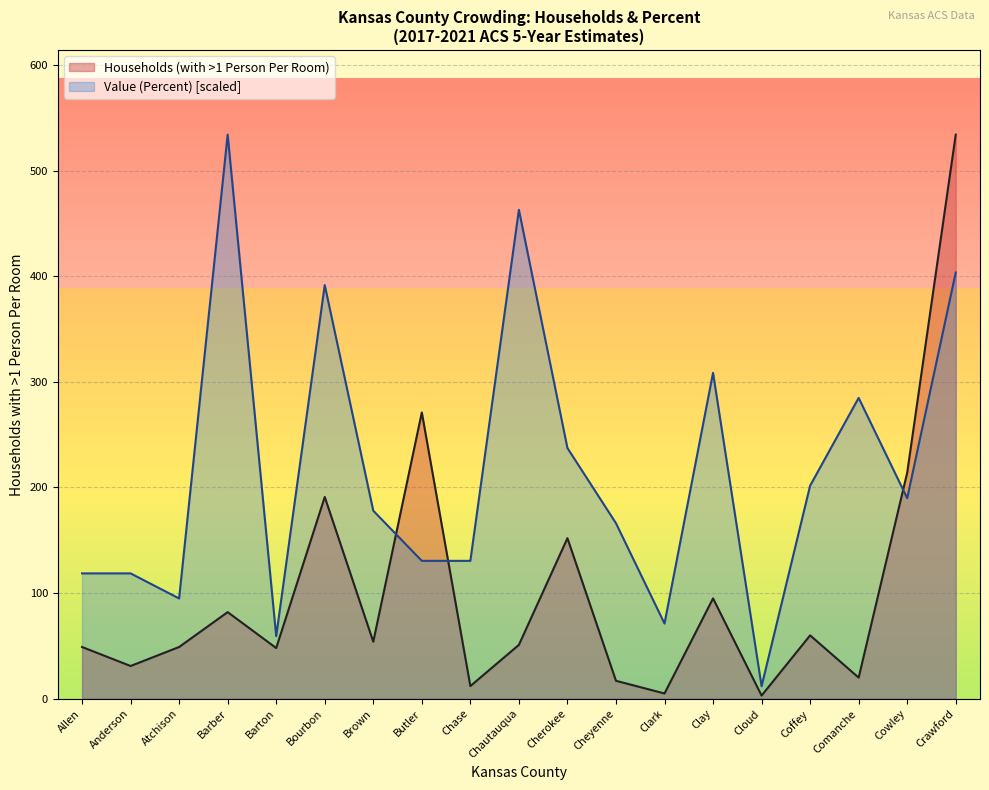

How many lines are shown in the chart?

2